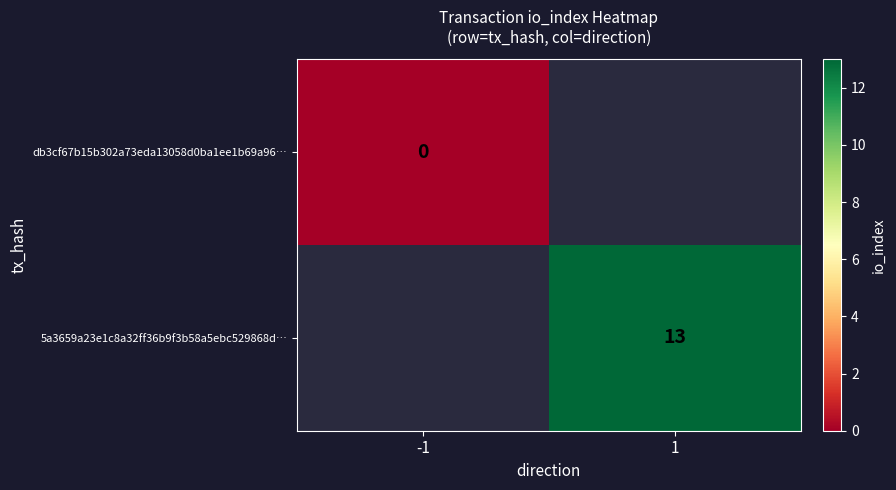

The value of 5a3659a23e1c8a32ff36b9f3b58a5ebc529868d… at 1 is 5. True or false?

False